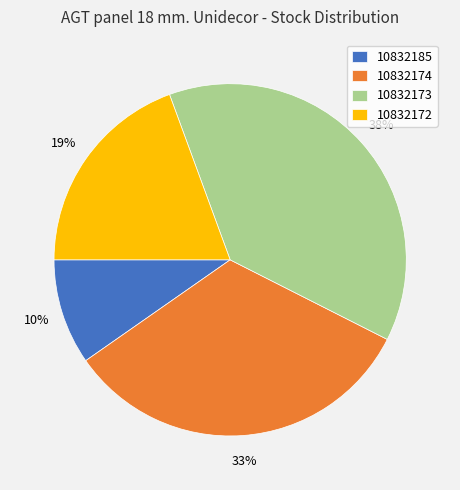

Is there a majority slice in this chart?

No